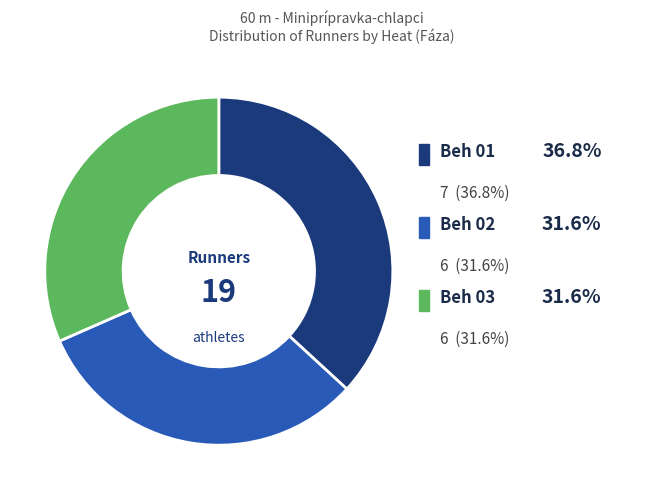

What is the smallest slice in the pie chart?

Beh 02